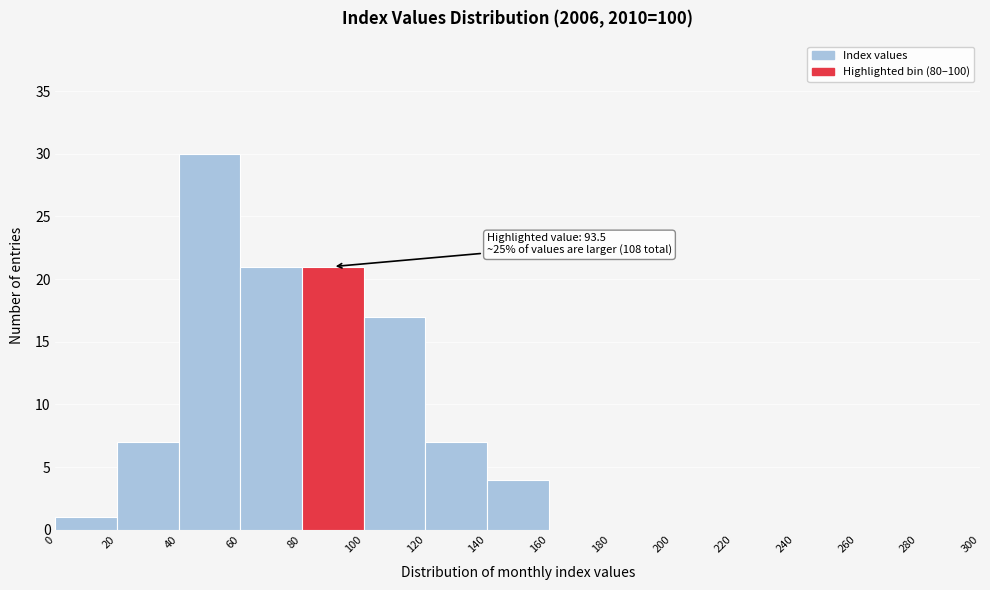

Which range on the x-axis has the tallest bar?

40 to 60